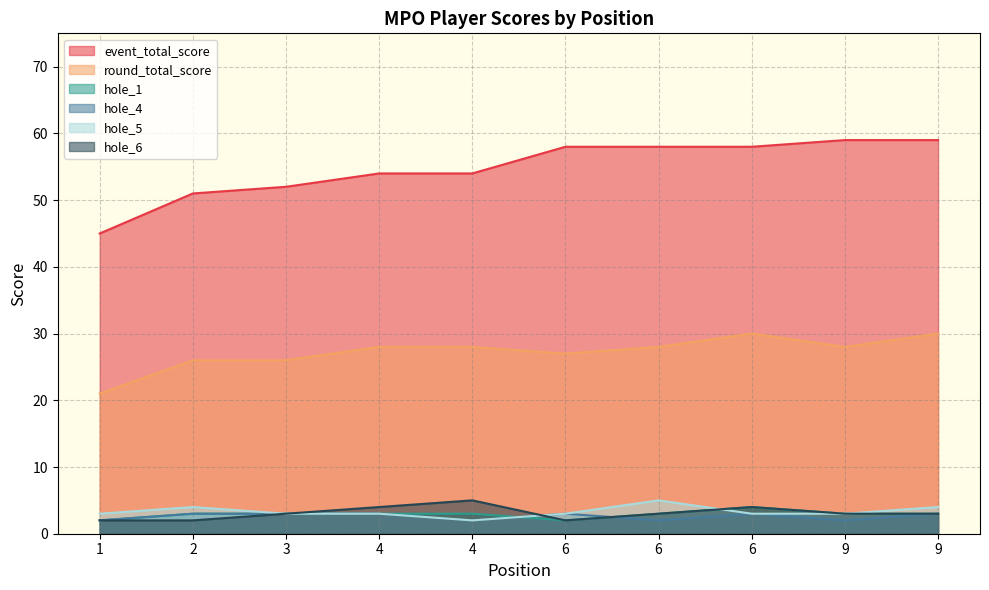

What is the approximate value of hole_5 at 6?

3